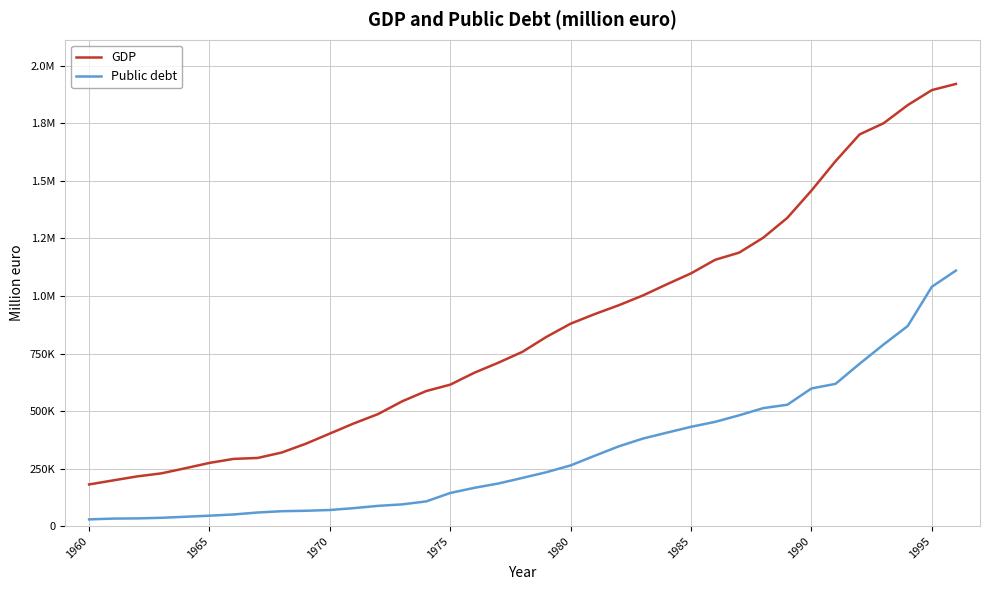

Which series has the largest range (max minus min)?

GDP